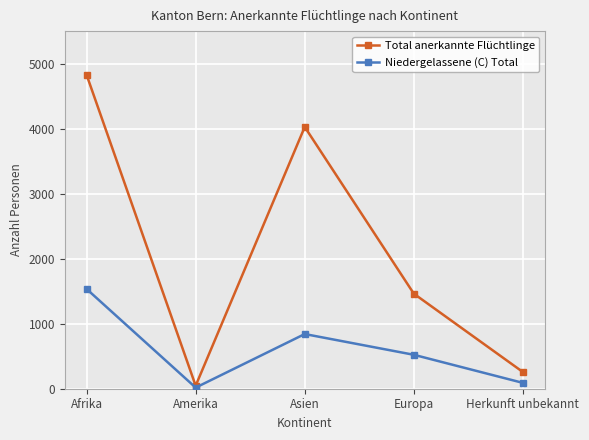

In Niedergelassene (C) Total, how many points are lower than both neighbors (excluding endpoints)?

1